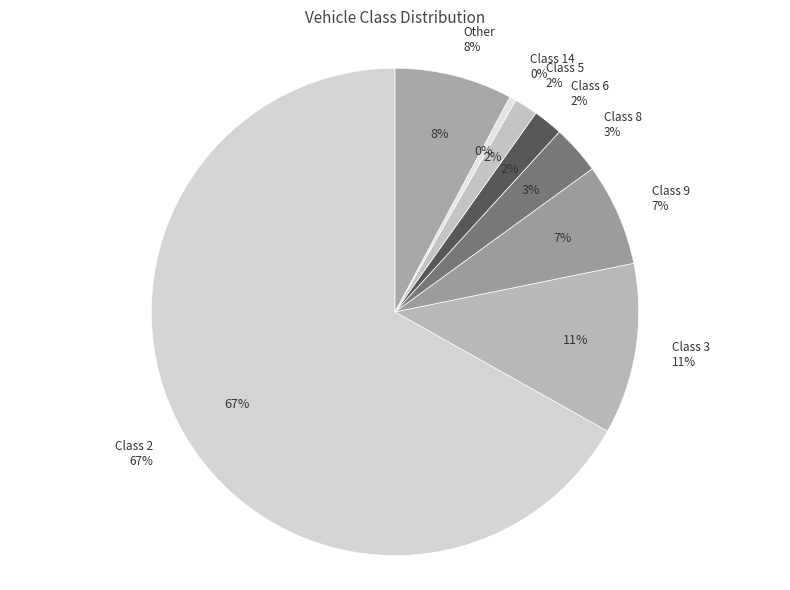

Rank the categories by value from highest to lowest.

Class 2, Class 3, Other, Class 9, Class 8, Class 6, Class 5, Class 14